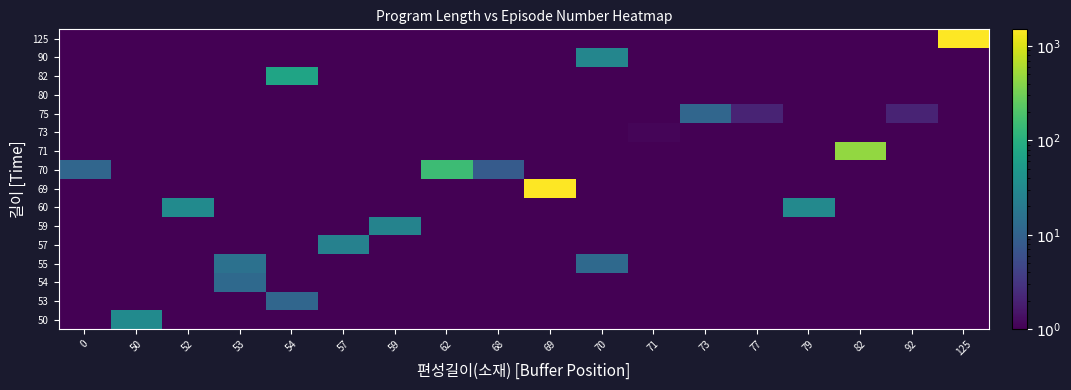

Reading left to right, what are all the values shown in this chart?

50: 0=0.1	50=33.1	52=0.1	53=0.1	54=0.1	57=0.1	59=0.1	62=0.1	68=0.1	69=0.1	70=0.1	71=0.1	73=0.1	77=0.1	79=0.1	82=0.1	92=0.1	125=0.1
53: 0=0.1	50=0.1	52=0.1	53=0.1	54=11.1	57=0.1	59=0.1	62=0.1	68=0.1	69=0.1	70=0.1	71=0.1	73=0.1	77=0.1	79=0.1	82=0.1	92=0.1	125=0.1
54: 0=0.1	50=0.1	52=0.1	53=12.1	54=0.1	57=0.1	59=0.1	62=0.1	68=0.1	69=0.1	70=0.1	71=0.1	73=0.1	77=0.1	79=0.1	82=0.1	92=0.1	125=0.1
55: 0=0.1	50=0.1	52=0.1	53=15.1	54=0.1	57=0.1	59=0.1	62=0.1	68=0.1	69=0.1	70=12.1	71=0.1	73=0.1	77=0.1	79=0.1	82=0.1	92=0.1	125=0.1
57: 0=0.1	50=0.1	52=0.1	53=0.1	54=0.1	57=25.1	59=0.1	62=0.1	68=0.1	69=0.1	70=0.1	71=0.1	73=0.1	77=0.1	79=0.1	82=0.1	92=0.1	125=0.1
59: 0=0.1	50=0.1	52=0.1	53=0.1	54=0.1	57=0.1	59=26.1	62=0.1	68=0.1	69=0.1	70=0.1	71=0.1	73=0.1	77=0.1	79=0.1	82=0.1	92=0.1	125=0.1
60: 0=0.1	50=0.1	52=33.1	53=0.1	54=0.1	57=0.1	59=0.1	62=0.1	68=0.1	69=0.1	70=0.1	71=0.1	73=0.1	77=0.1	79=31.1	82=0.1	92=0.1	125=0.1
69: 0=0.1	50=0.1	52=0.1	53=0.1	54=0.1	57=0.1	59=0.1	62=0.1	68=0.1	69=1503.1	70=0.1	71=0.1	73=0.1	77=0.1	79=0.1	82=0.1	92=0.1	125=0.1
70: 0=11.1	50=0.1	52=0.1	53=0.1	54=0.1	57=0.1	59=0.1	62=152.1	68=8.1	69=0.1	70=0.1	71=0.1	73=0.1	77=0.1	79=0.1	82=0.1	92=0.1	125=0.1
71: 0=0.1	50=0.1	52=0.1	53=0.1	54=0.1	57=0.1	59=0.1	62=0.1	68=0.1	69=0.1	70=0.1	71=0.1	73=0.1	77=0.1	79=0.1	82=454.1	92=0.1	125=0.1
73: 0=0.1	50=0.1	52=0.1	53=0.1	54=0.1	57=0.1	59=0.1	62=0.1	68=0.1	69=0.1	70=0.1	71=1.1	73=0.1	77=0.1	79=0.1	82=0.1	92=0.1	125=0.1
75: 0=0.1	50=0.1	52=0.1	53=0.1	54=0.1	57=0.1	59=0.1	62=0.1	68=0.1	69=0.1	70=0.1	71=0.1	73=11.1	77=2.1	79=0.1	82=0.1	92=2.1	125=0.1
80: 0=0.1	50=0.1	52=0.1	53=0.1	54=0.1	57=0.1	59=0.1	62=0.1	68=0.1	69=0.1	70=0.1	71=0.1	73=0.1	77=0.1	79=0.1	82=0.1	92=0.1	125=0.1
82: 0=0.1	50=0.1	52=0.1	53=0.1	54=71.1	57=0.1	59=0.1	62=0.1	68=0.1	69=0.1	70=0.1	71=0.1	73=0.1	77=0.1	79=0.1	82=0.1	92=0.1	125=0.1
90: 0=0.1	50=0.1	52=0.1	53=0.1	54=0.1	57=0.1	59=0.1	62=0.1	68=0.1	69=0.1	70=29.1	71=0.1	73=0.1	77=0.1	79=0.1	82=0.1	92=0.1	125=0.1
125: 0=0.1	50=0.1	52=0.1	53=0.1	54=0.1	57=0.1	59=0.1	62=0.1	68=0.1	69=0.1	70=0.1	71=0.1	73=0.1	77=0.1	79=0.1	82=0.1	92=0.1	125=1503.1